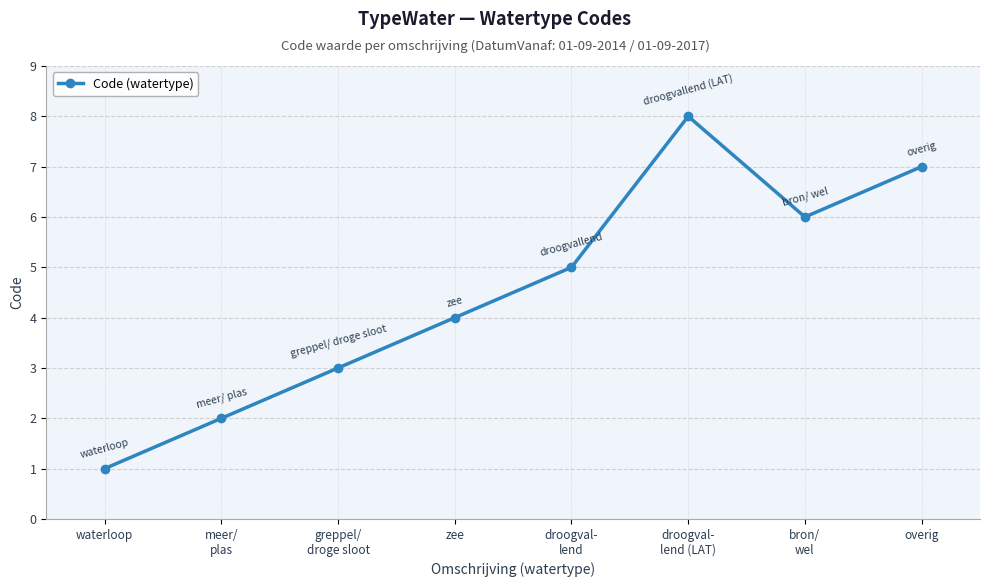

What is the label of the 8th point from the left?

overig